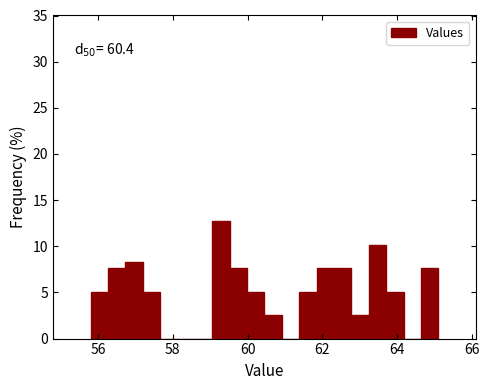

Around what value on the x-axis is the tallest bar? Give the approximate position of its centre, as read against the axis.

59.2